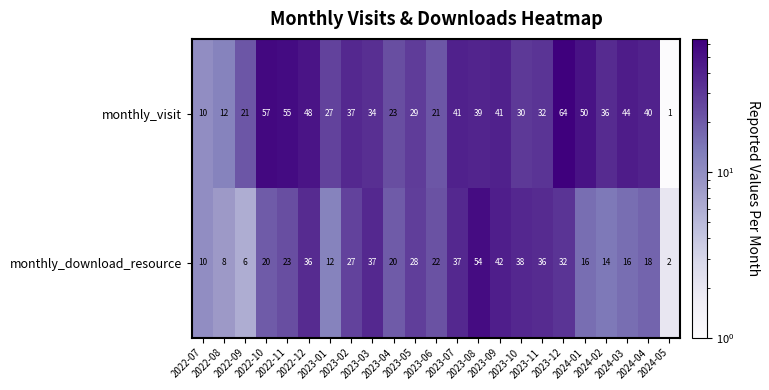

What is the average value of the monthly_download_resource series?

24